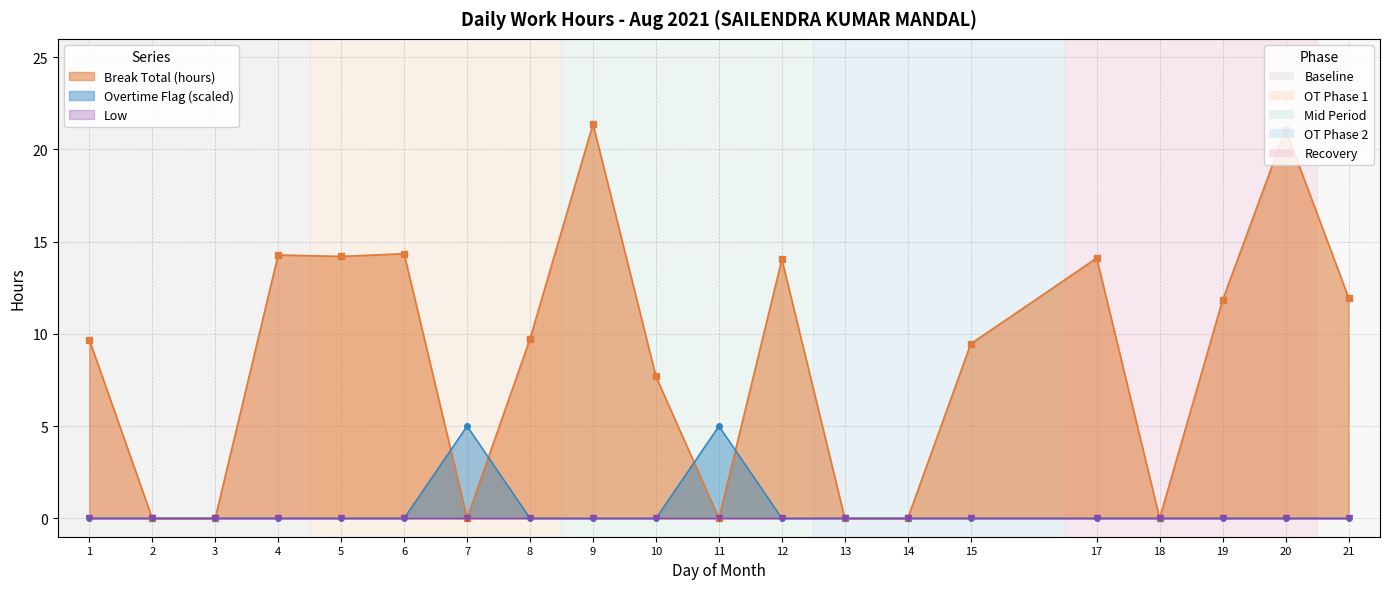

Does the chart display data point markers on the line(s)?

Yes